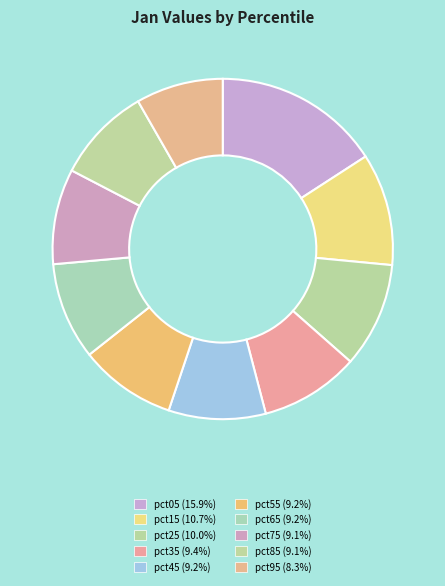

To the nearest percent, what is the difference between the pct05 and pct95 slice percentages?

8%